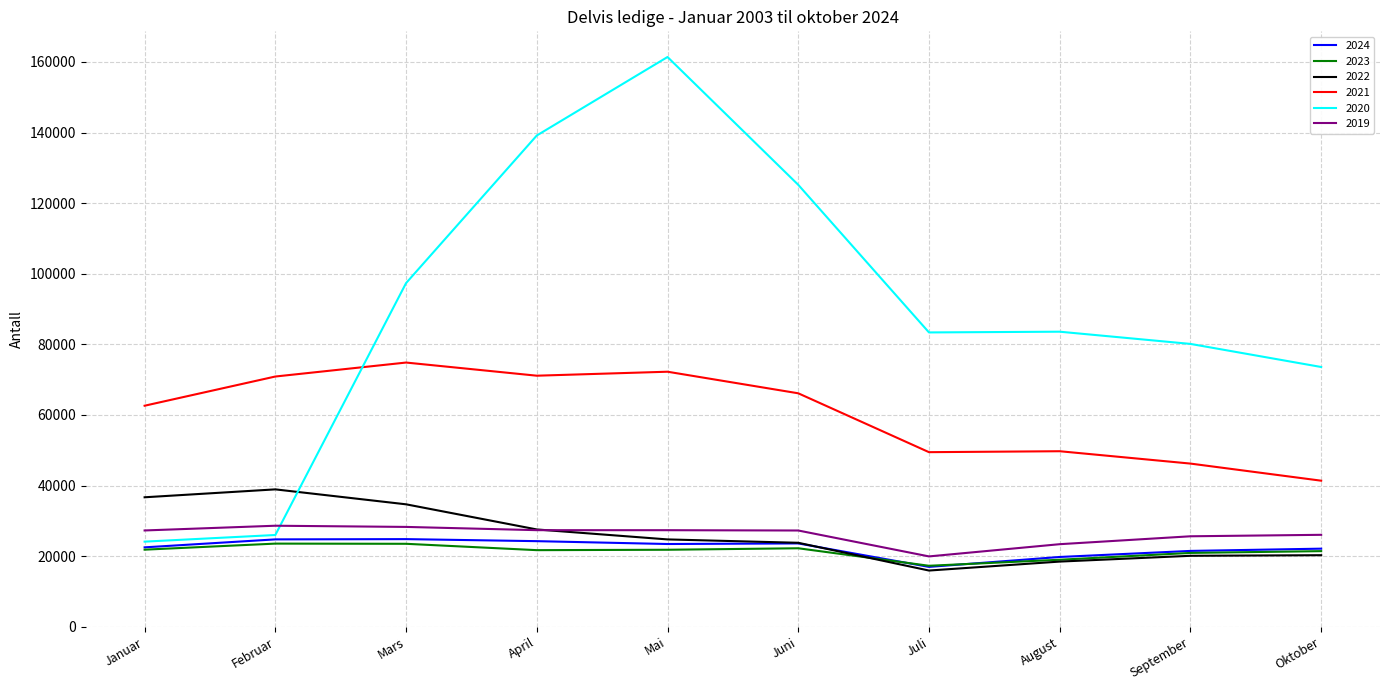

The value of 2023 at April is 21704. True or false?

True